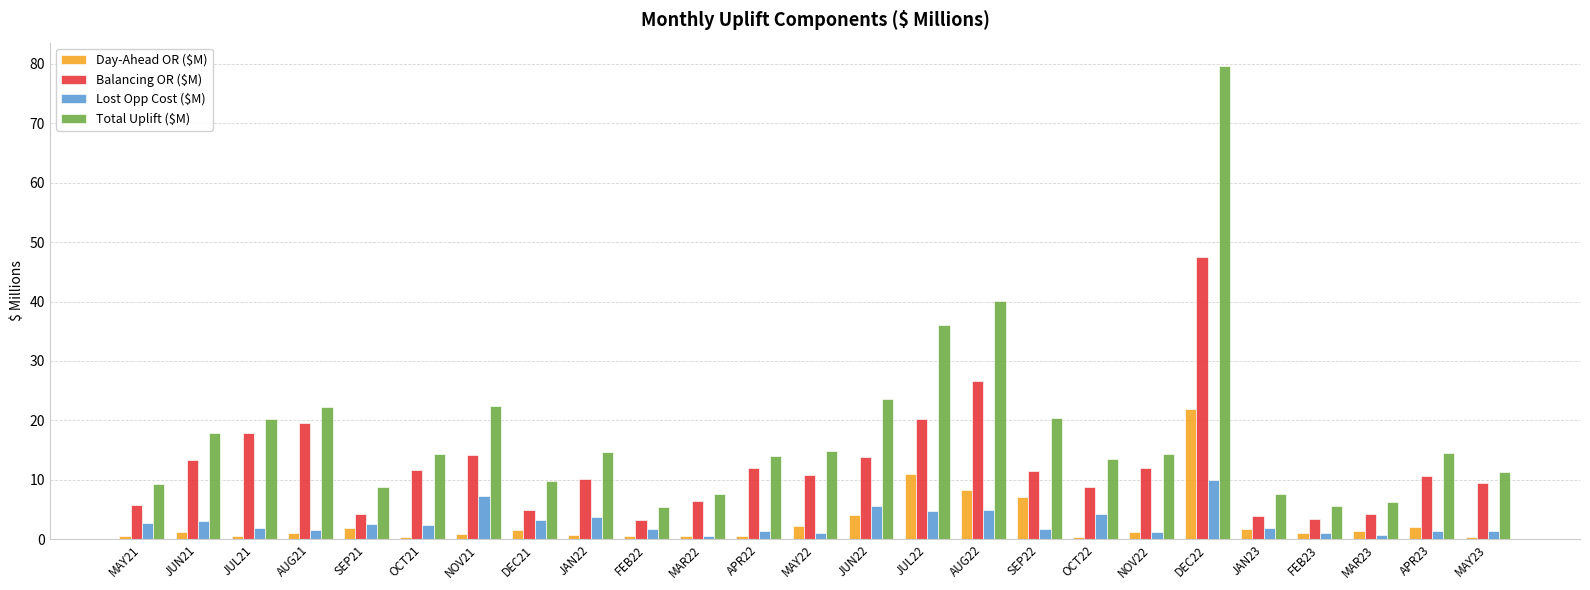

List the series in order of their peak value, lowest first.

Lost Opp Cost ($M), Day-Ahead OR ($M), Balancing OR ($M), Total Uplift ($M)